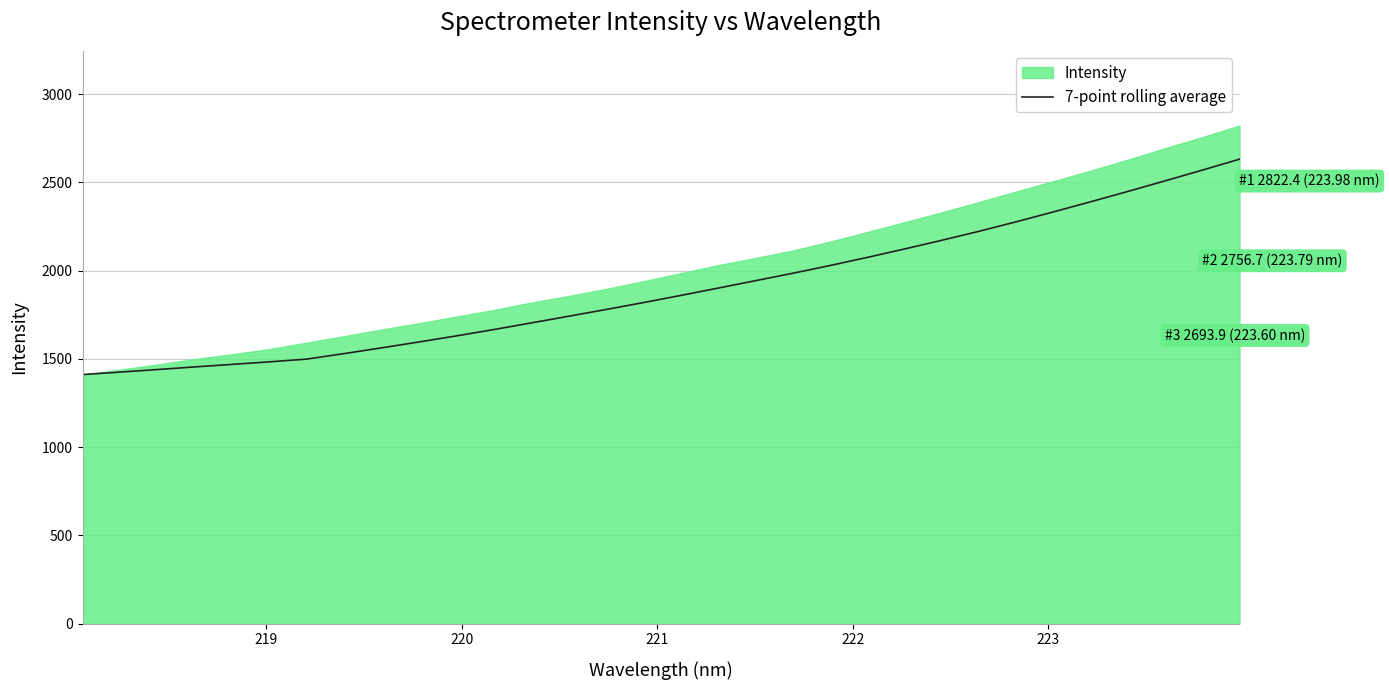

What is the sum of all values?

60678.5